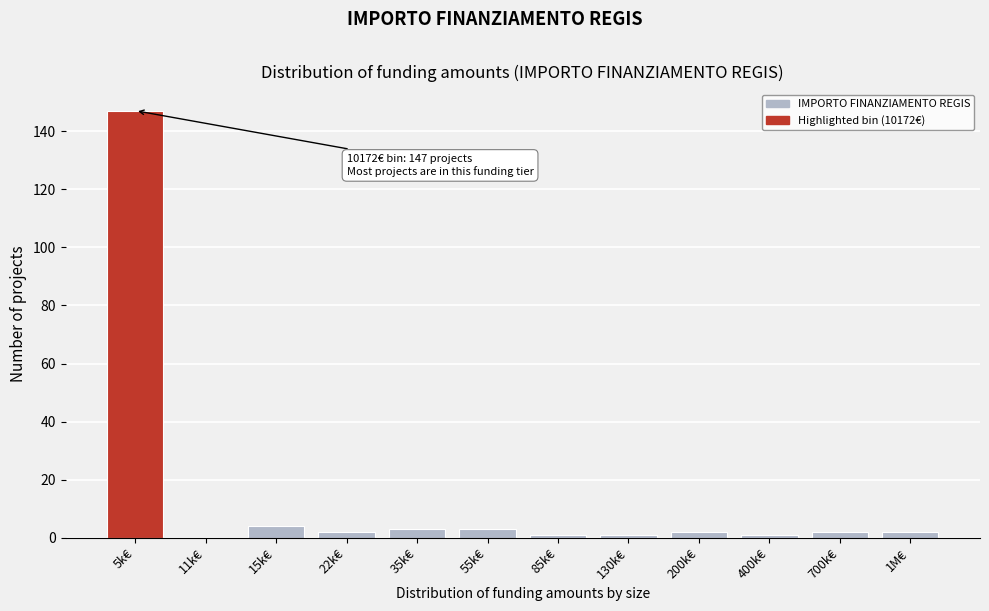

Reading left to right, transcribe all the data shown in this chart.

5k€=147	11k€=0	15k€=4	22k€=2	35k€=3	55k€=3	85k€=1	130k€=1	200k€=2	400k€=1	700k€=2	1M€=2